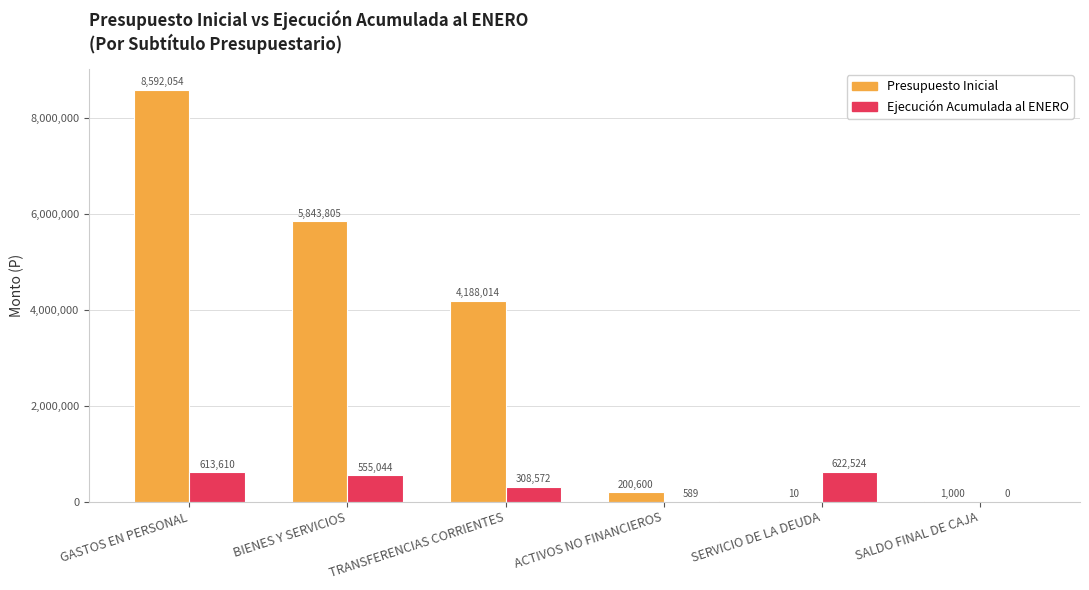

Is it true that Presupuesto Inicial equals 5843805 at BIENES Y SERVICIOS?

True